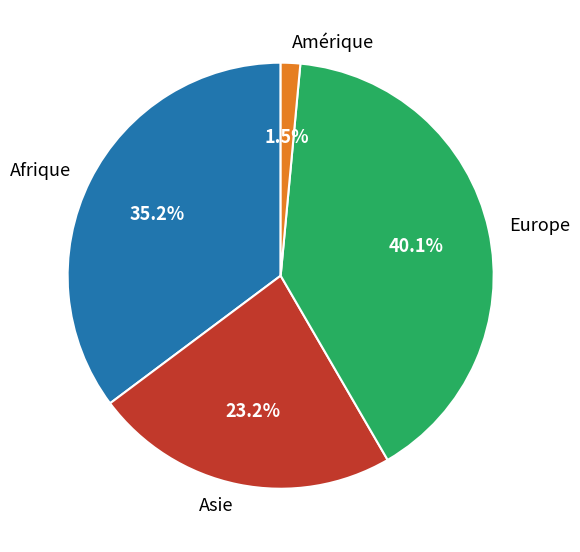

Approximately how many times larger is the value at Afrique compared to Asie?

1.5